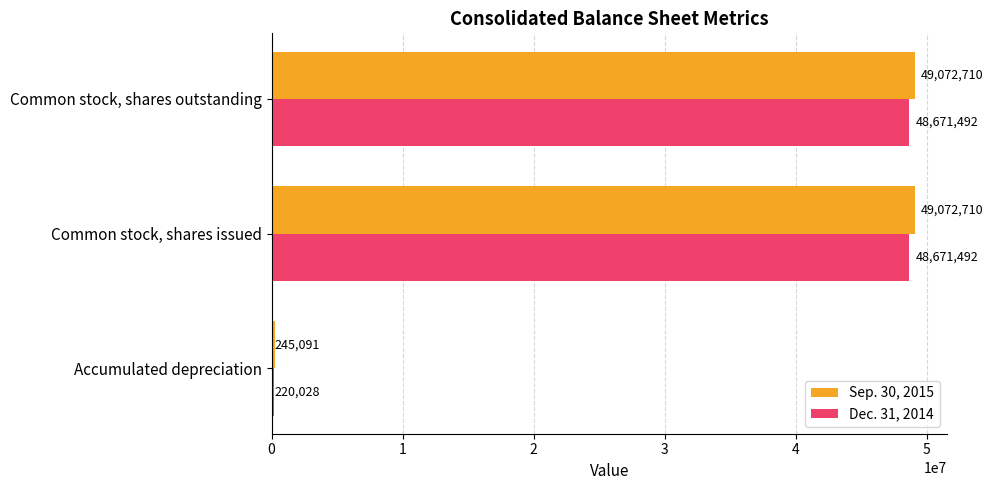

What is the lowest value of the Dec. 31, 2014 series?

220028